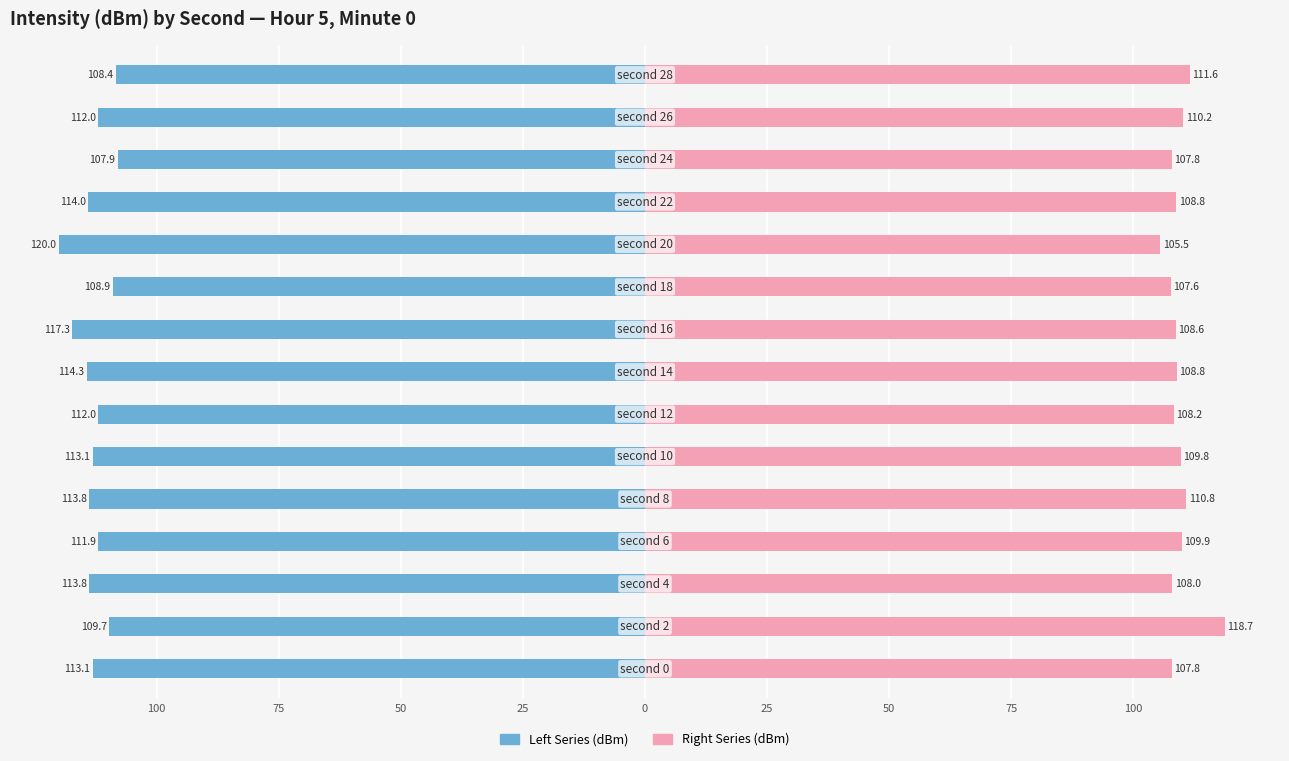

How many distinct data groups are displayed?

2